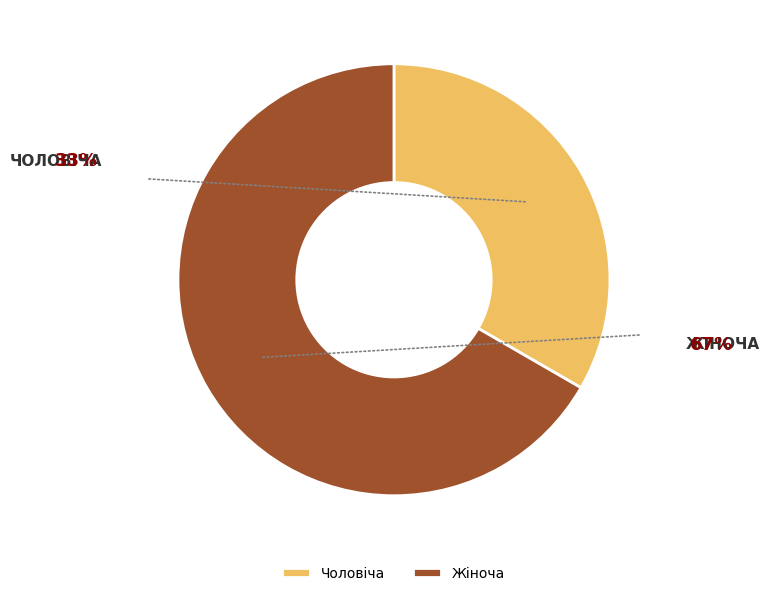

Rank the categories by value from highest to lowest.

Жіноча, Чоловіча